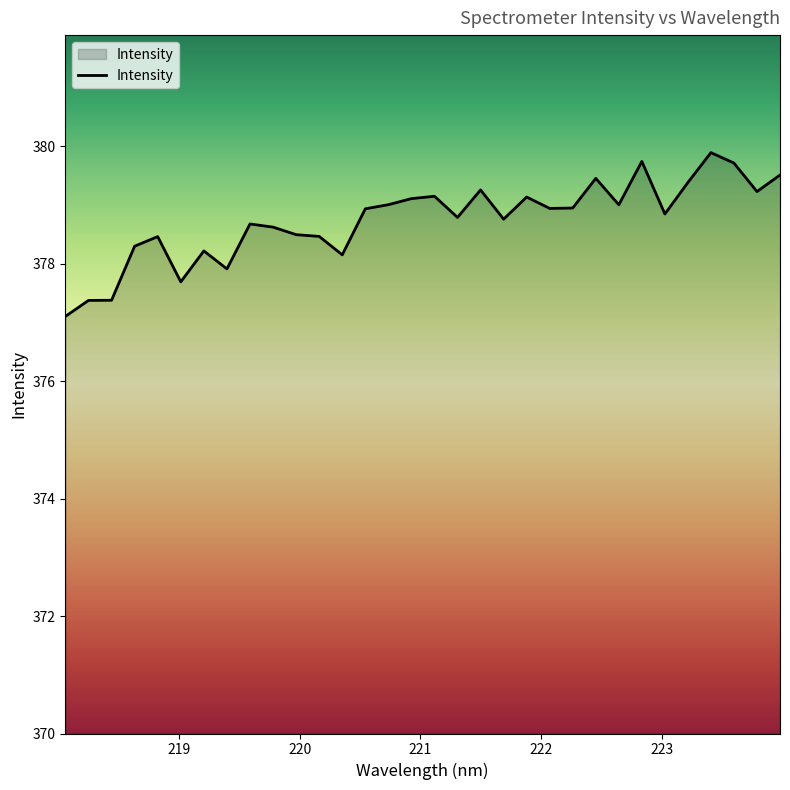

What is the difference between the maximum and minimum values?

2.8